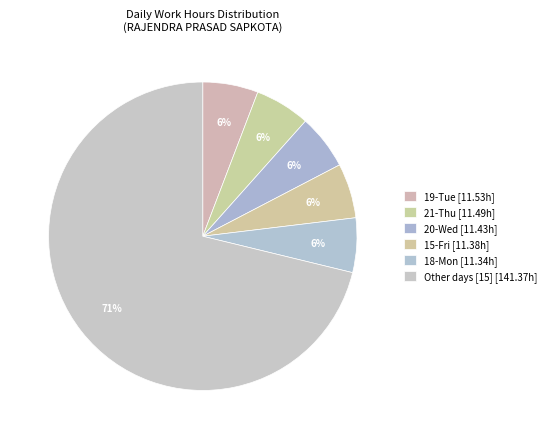

How many segments does this pie chart have?

6